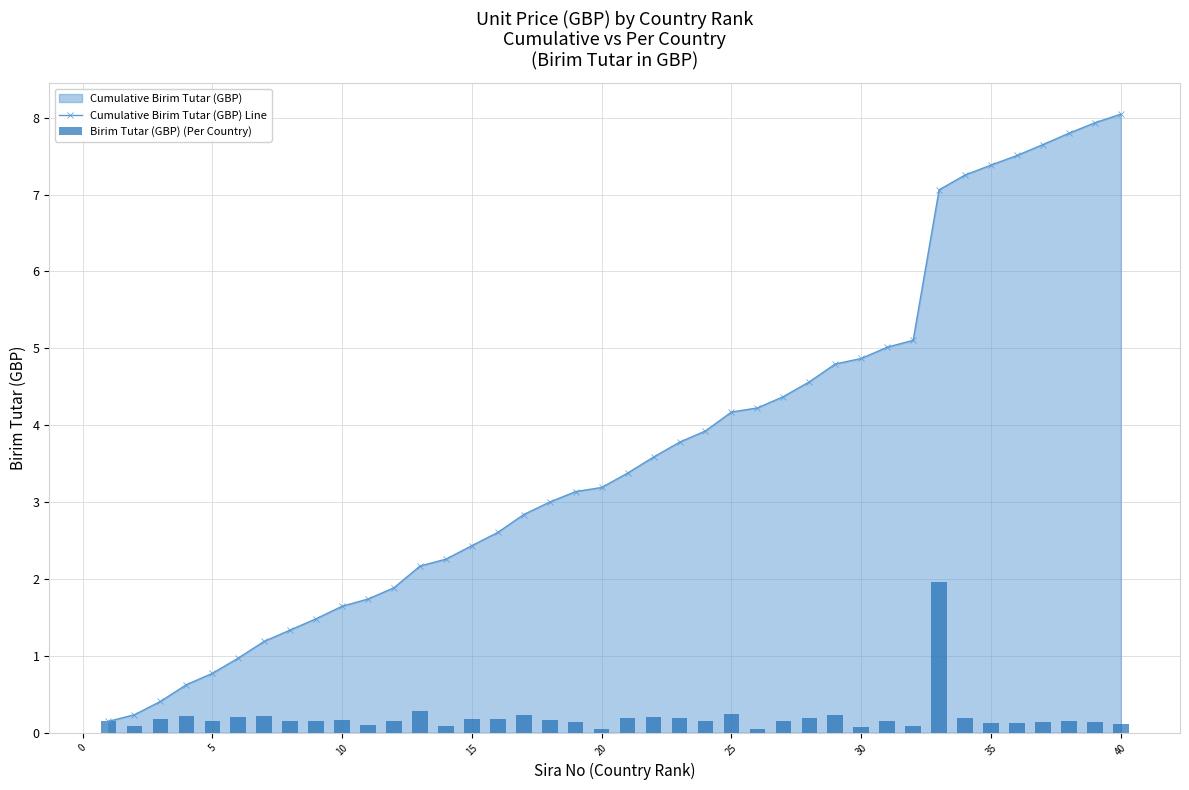

List the series in order of their peak value, lowest first.

Birim Tutar (GBP) (Per Country), Cumulative Birim Tutar (GBP) Line